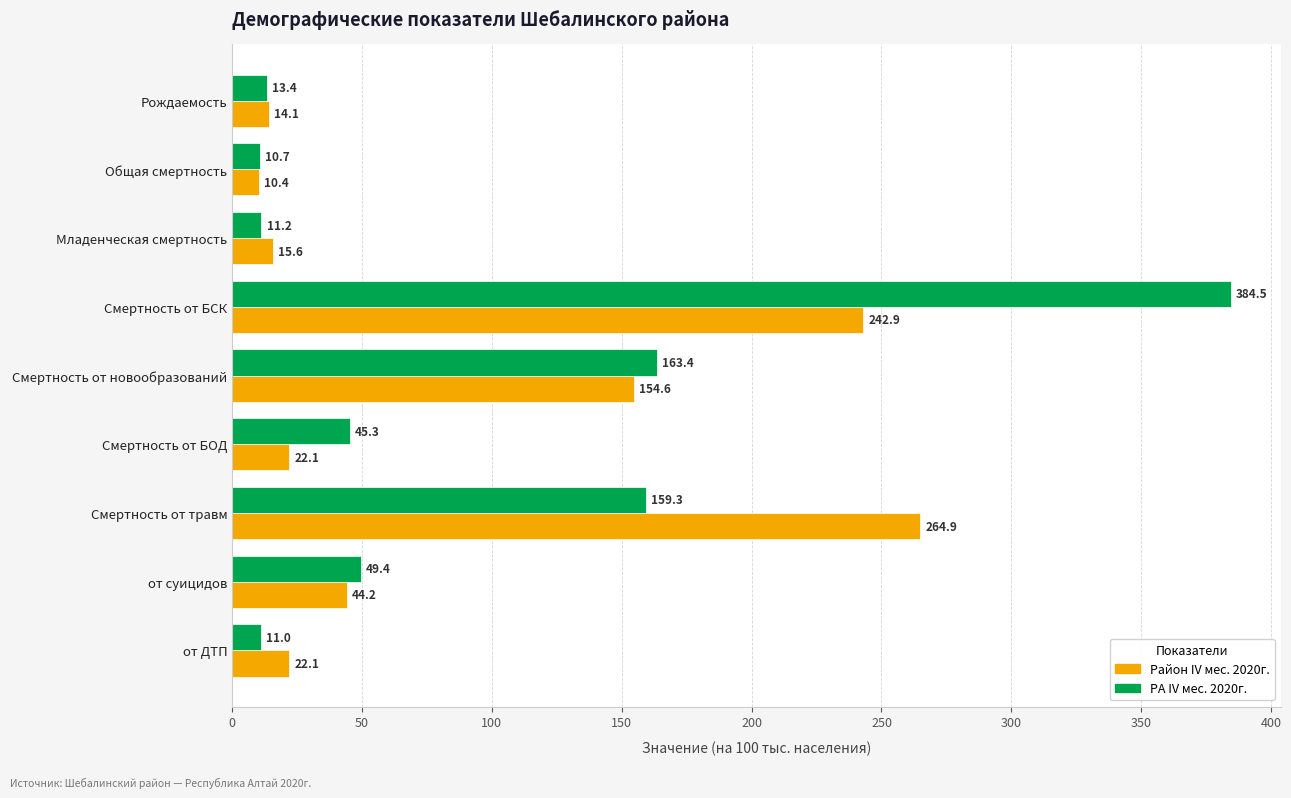

At how many categories does at least one series exceed 107?

3